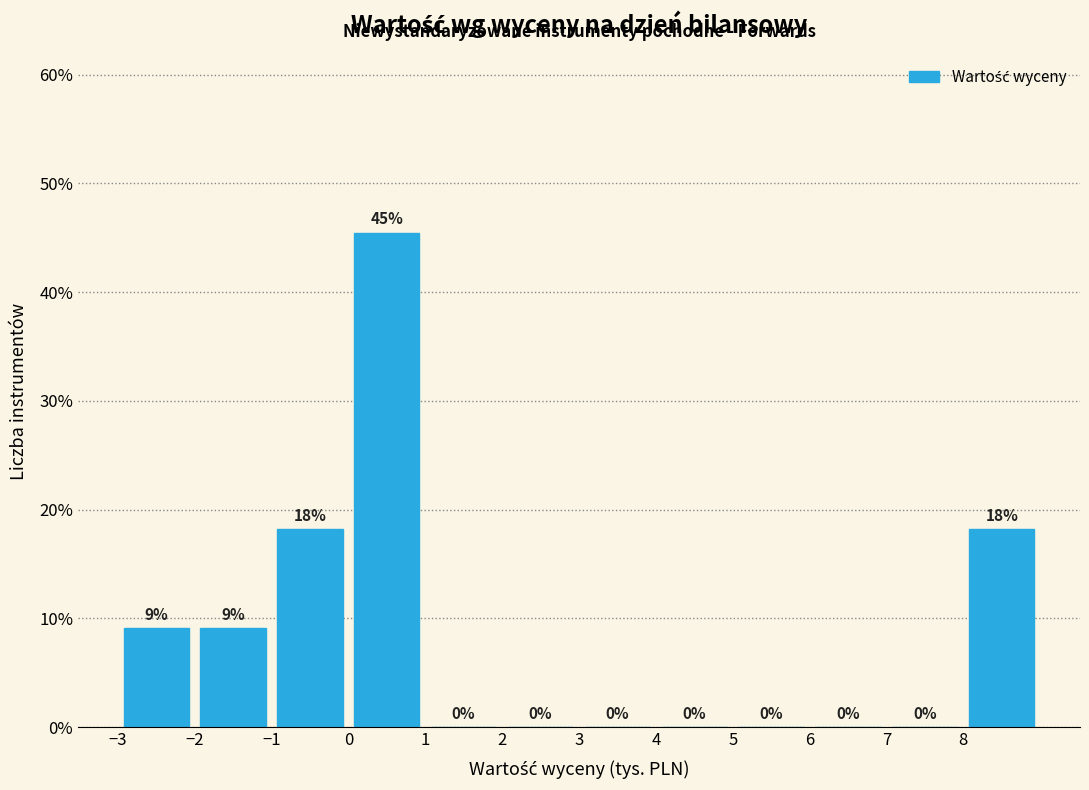

Which range on the x-axis has the tallest bar?

0 to 1